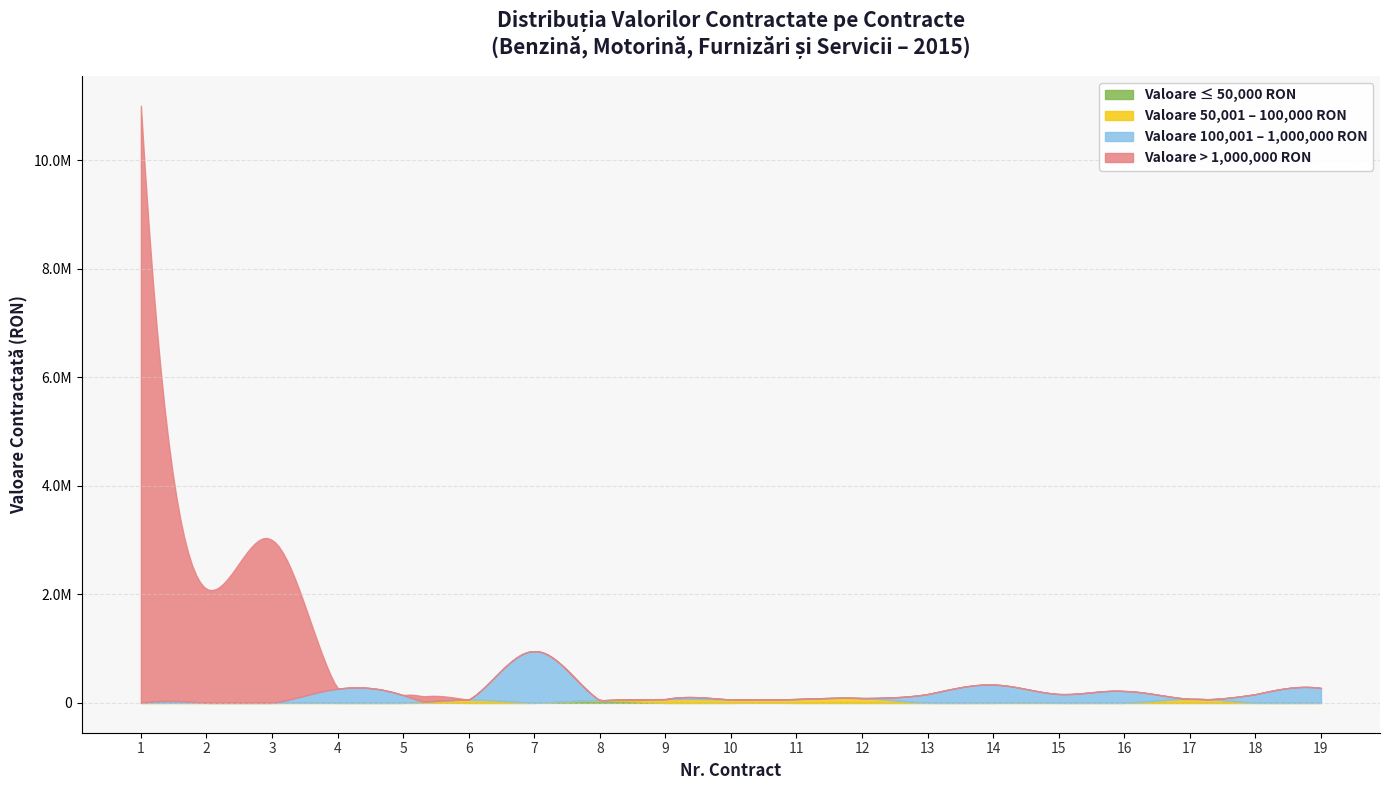

Rank the categories by value from highest to lowest.

1, 3, 2, 7, 14, 19, 4, 16, 15, 13, 18, 5, 12, 17, 11, 9, 10, 6, 8